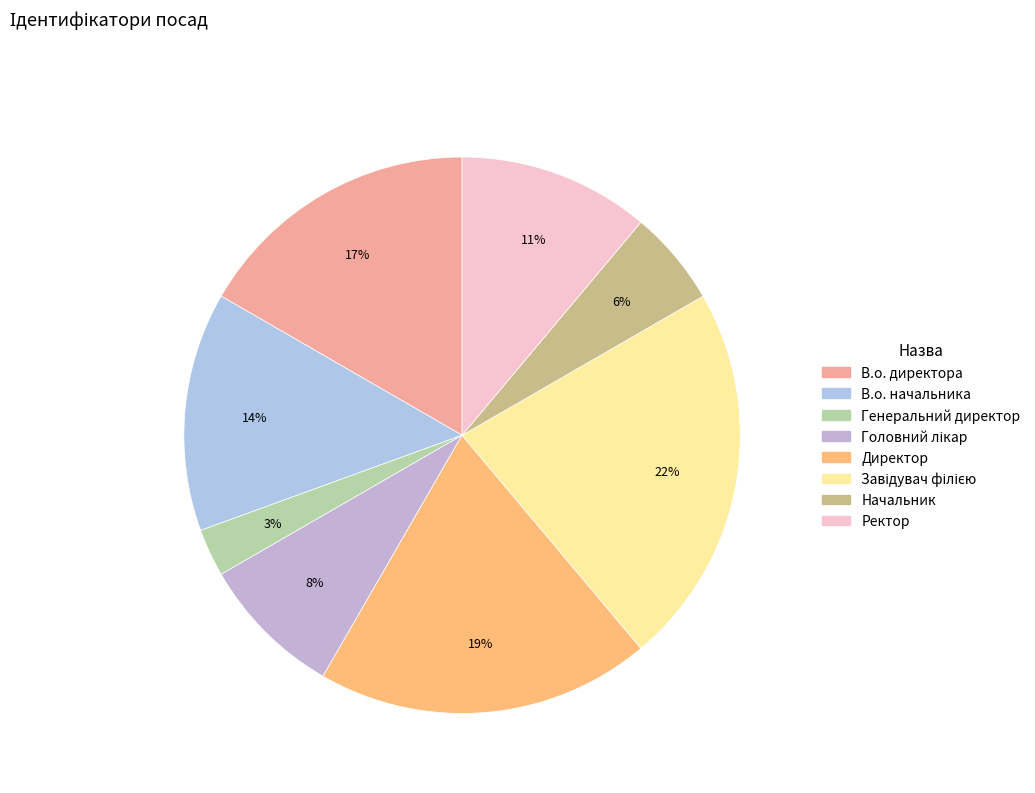

How many segments does this pie chart have?

8